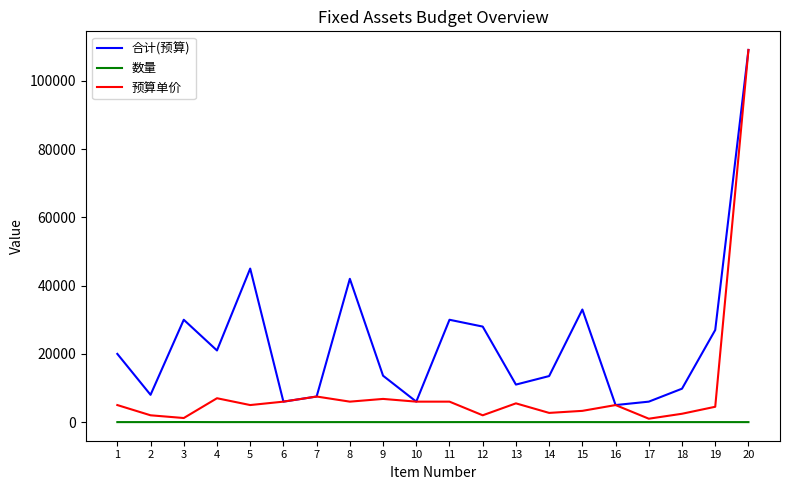

Which series has the largest range (max minus min)?

预算单价